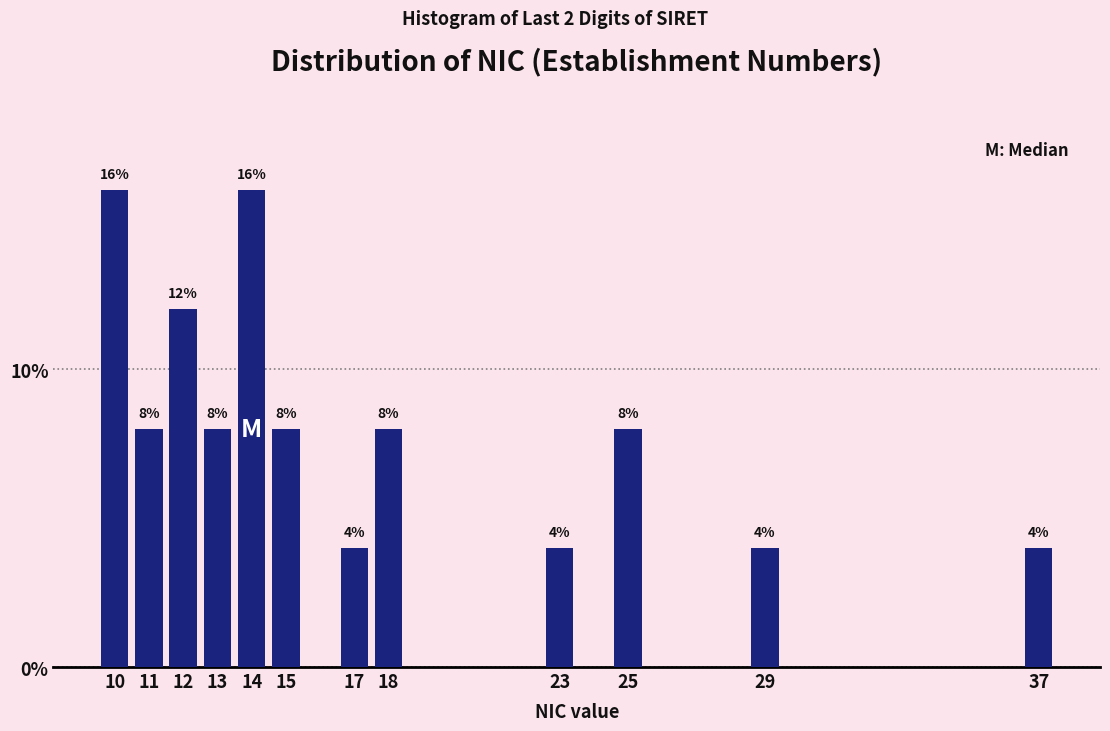

Reading left to right, extract all data points from this chart.

16	8	12	8	16	8	4	8	4	8	4	4